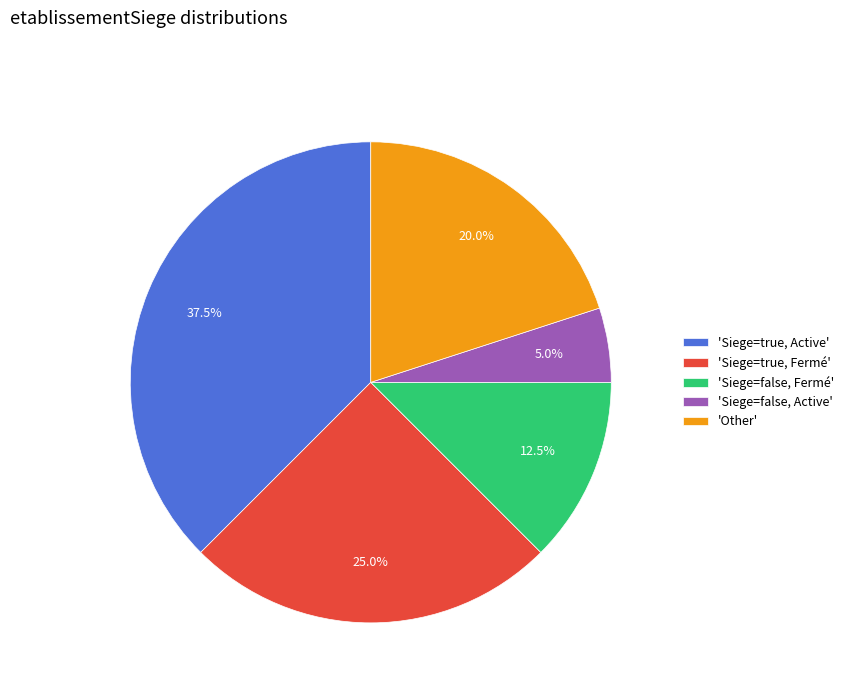

How many slices are in this pie chart?

5